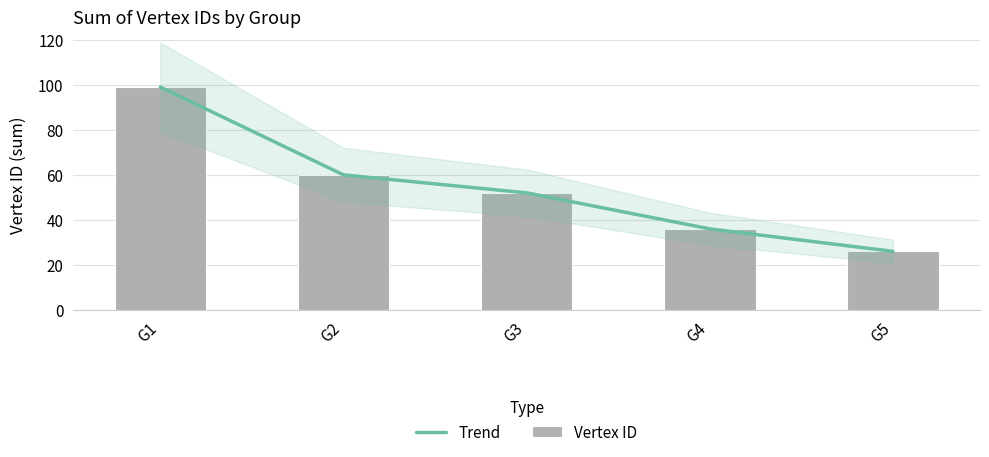

What is the value of the Vertex ID bar at the 5th from the left?

26